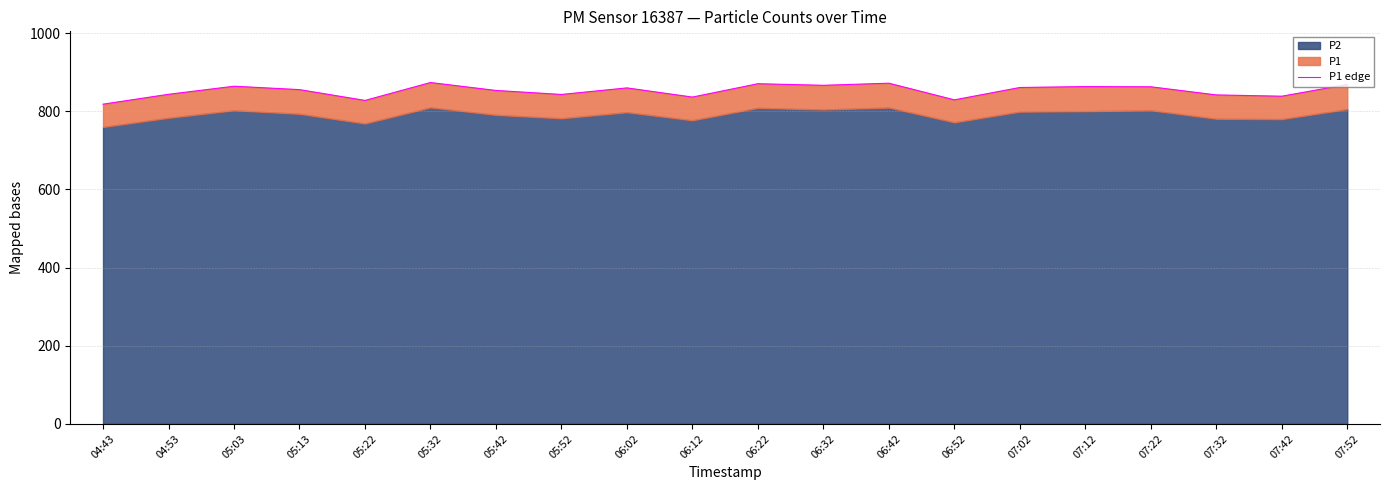

True or false: the data shows 1146.5 at 06:42.

False